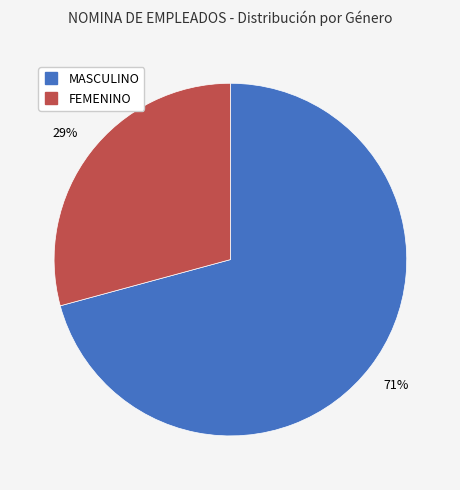

To the nearest percent, what is the difference between the largest and smallest slice percentages?

42%